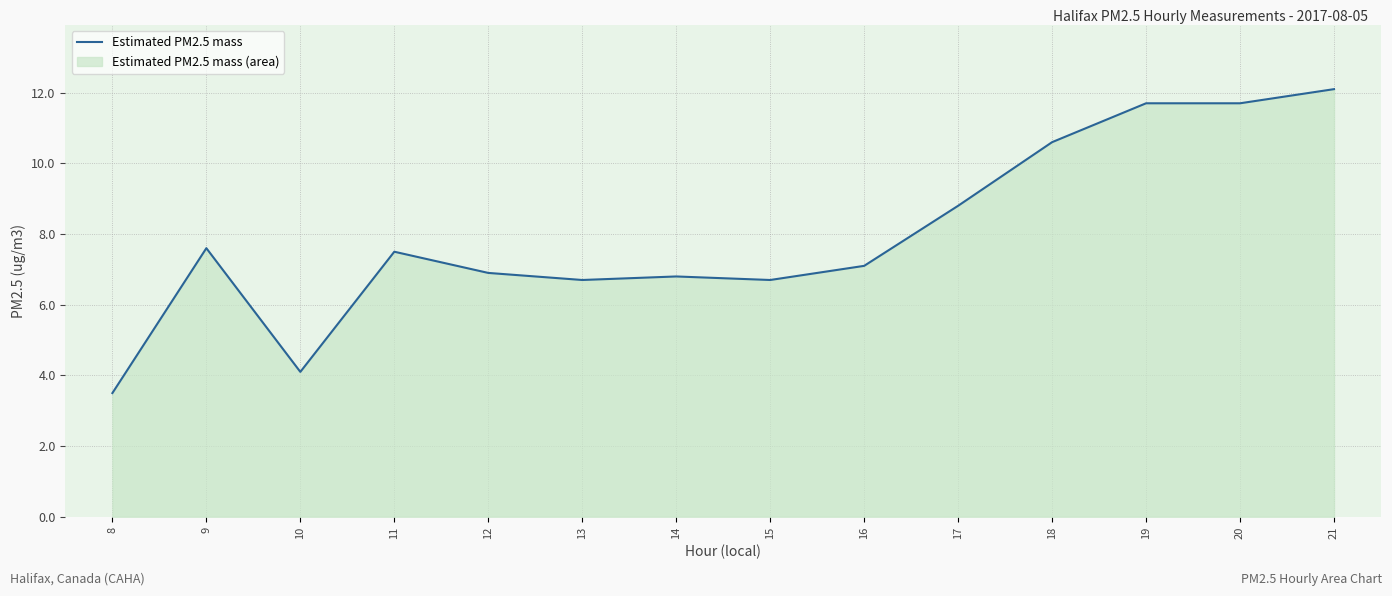

Rank the categories by value from highest to lowest.

21, 19, 20, 18, 17, 9, 11, 16, 12, 14, 13, 15, 10, 8